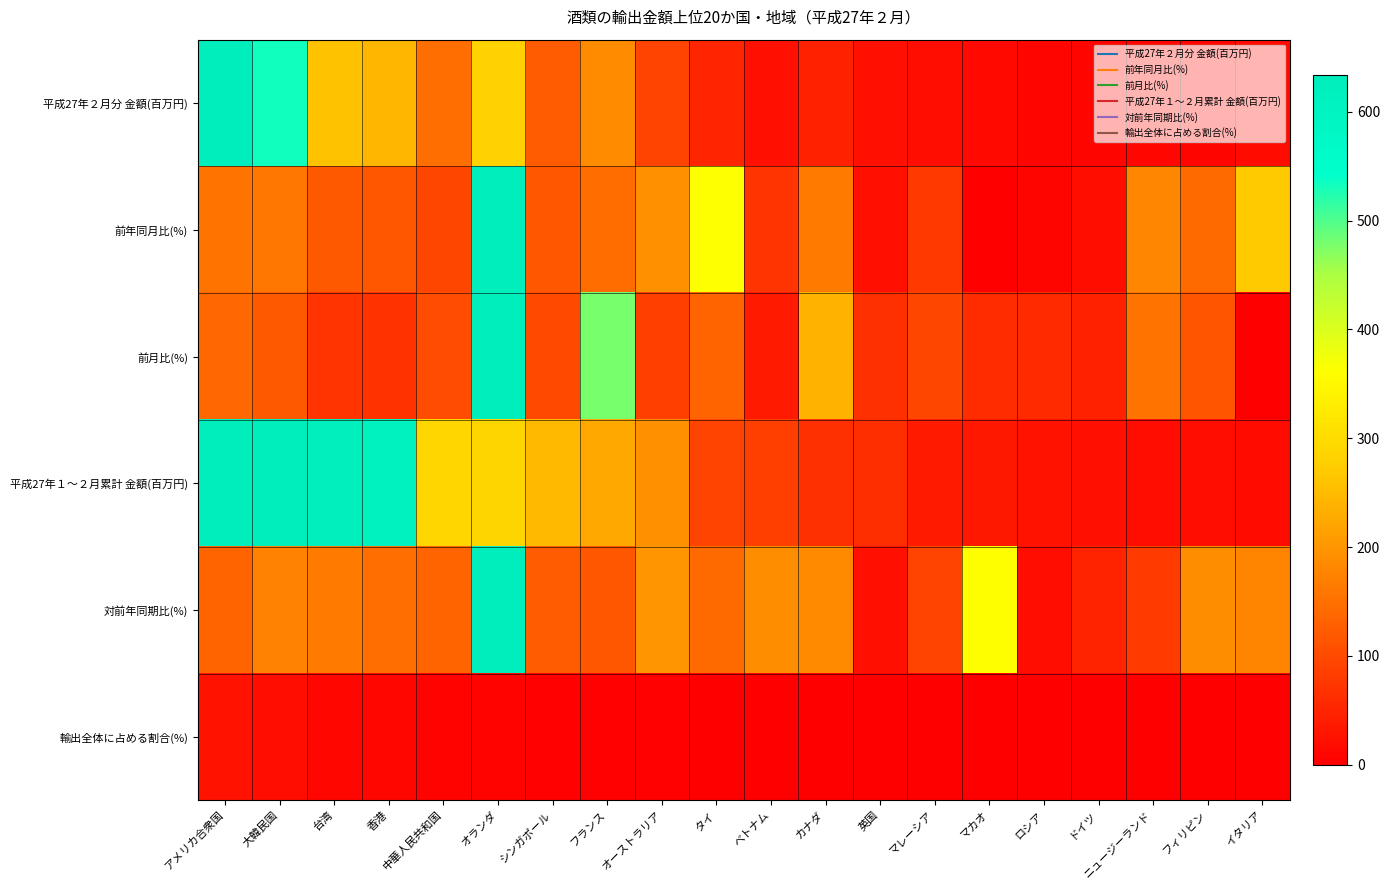

Reading left to right, list all the values displayed in this chart.

平成27年２月分 金額(百万円): アメリカ合衆国=633.6	大韓民国=534.2	台湾=258.6	香港=244.2	中華人民共和国=147.1	オランダ=284.6	シンガポール=123.4	フランス=186.6	オーストラリア=89.4	タイ=51.5	ベトナム=22.5	カナダ=46.8	英国=24.6	マレーシア=17.8	マカオ=12.7	ロシア=9.2	ドイツ=7.6	ニュージーランド=11.9	フィリピン=9.4	イタリア=15.3
前年同月比(%): アメリカ合衆国=153.6	大韓民国=159.8	台湾=119.8	香港=118.3	中華人民共和国=96.0	オランダ=633.6	シンガポール=118.7	フランス=144.0	オーストラリア=193.6	タイ=362.3	ベトナム=70.9	カナダ=165.5	英国=22.6	マレーシア=79.2	マカオ=0.0	ロシア=9.2	ドイツ=21.2	ニュージーランド=179.9	フィリピン=142.8	イタリア=271.2
前月比(%): アメリカ合衆国=139.8	大韓民国=118.9	台湾=70.4	香港=67.0	中華人民共和国=102.5	オランダ=633.6	シンガポール=97.4	フランス=479.0	オーストラリア=84.4	タイ=135.3	ベトナム=36.0	カナダ=239.9	英国=65.2	マレーシア=94.3	マカオ=61.1	ロシア=58.2	ドイツ=46.3	ニュージーランド=155.2	フィリピン=116.2	イタリア=0.0
平成27年１～２月累計 金額(百万円): アメリカ合衆国=633.6	大韓民国=633.6	台湾=625.9	香港=608.5	中華人民共和国=290.7	オランダ=288.9	シンガポール=250.0	フランス=225.6	オーストラリア=195.2	タイ=89.6	ベトナム=84.9	カナダ=66.4	英国=62.4	マレーシア=36.7	マカオ=33.4	ロシア=25.0	ドイツ=24.2	ニュージーランド=19.6	フィリピン=17.4	イタリア=15.3
対前年同期比(%): アメリカ合衆国=135.5	大韓民国=175.1	台湾=164.6	香港=146.1	中華人民共和国=134.8	オランダ=633.6	シンガポール=122.0	フランス=117.7	オーストラリア=199.8	タイ=142.3	ベトナム=190.3	カナダ=184.7	英国=23.8	マレーシア=89.2	マカオ=358.9	ロシア=18.9	ドイツ=49.4	ニュージーランド=80.7	フィリピン=188.5	イタリア=177.1
輸出全体に占める割合(%): アメリカ合衆国=24.8	大韓民国=18.2	台湾=11.6	香港=11.2	中華人民共和国=5.4	オランダ=5.3	シンガポール=4.6	フランス=4.2	オーストラリア=3.6	タイ=1.7	ベトナム=1.6	カナダ=1.2	英国=1.1	マレーシア=0.7	マカオ=0.6	ロシア=0.5	ドイツ=0.5	ニュージーランド=0.4	フィリピン=0.3	イタリア=0.3